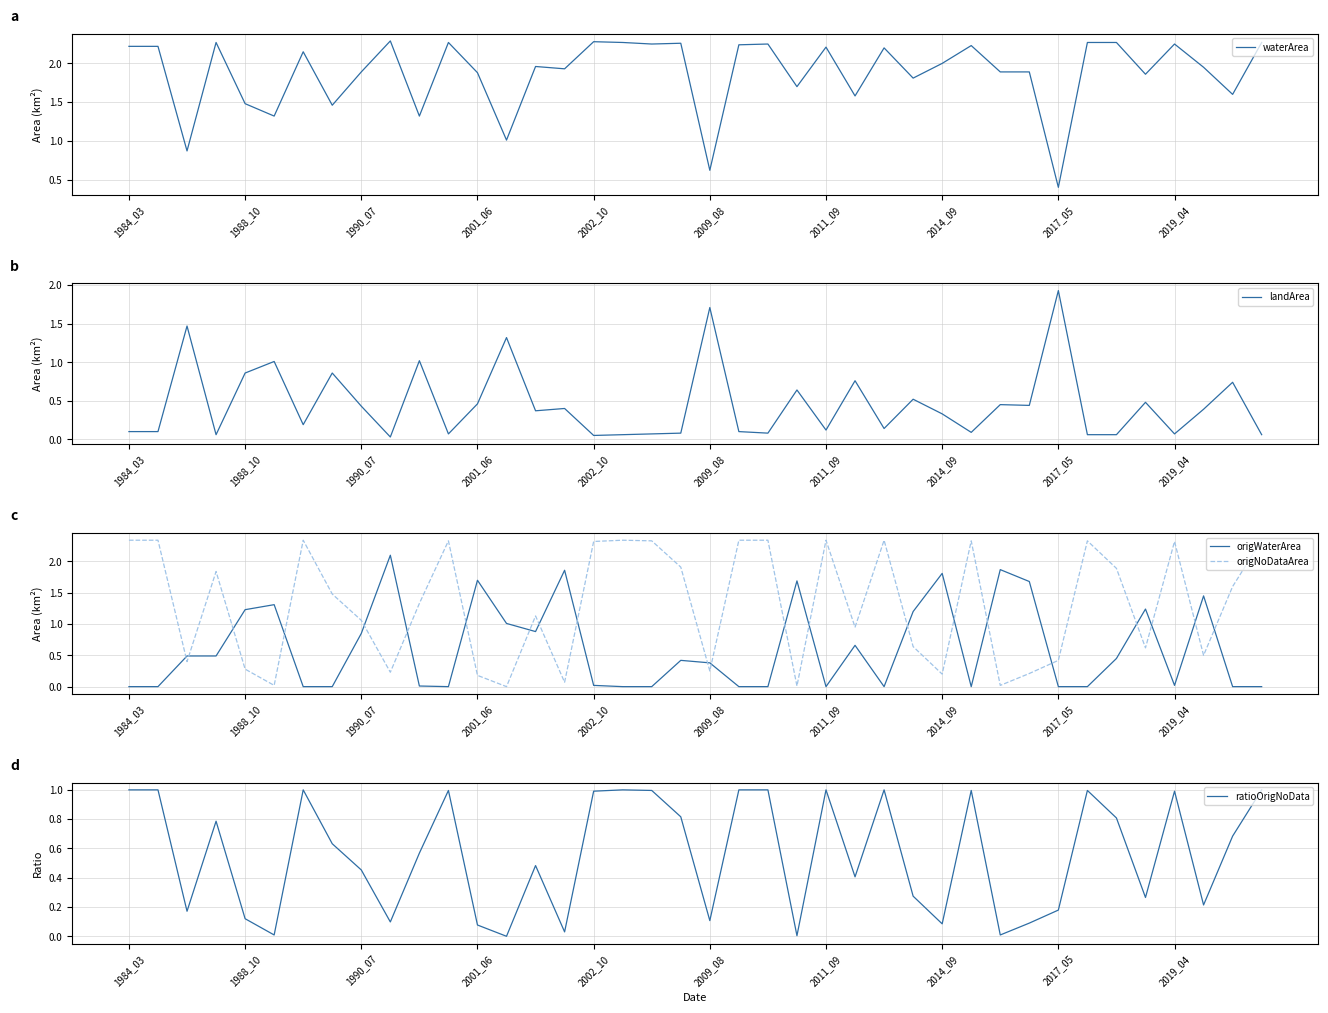

What is the label of the 15th point from the left?

14